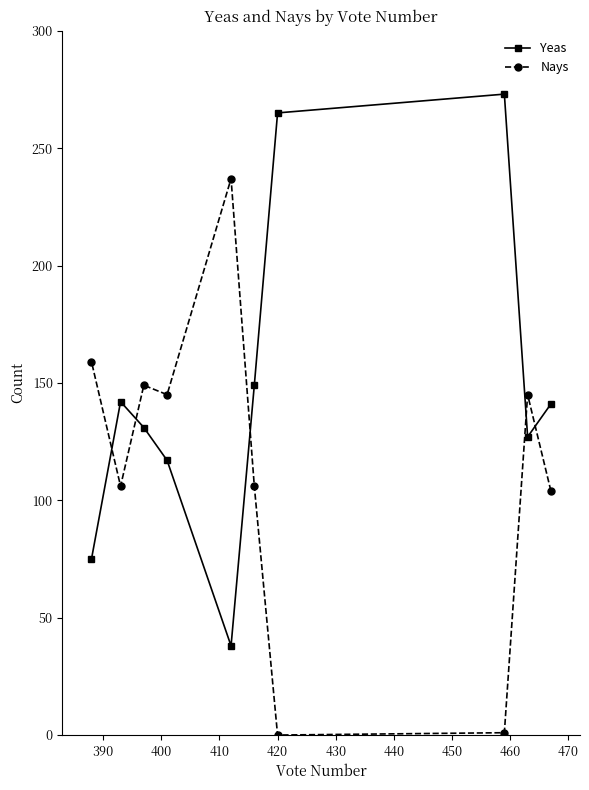

How many lines are shown in the chart?

2